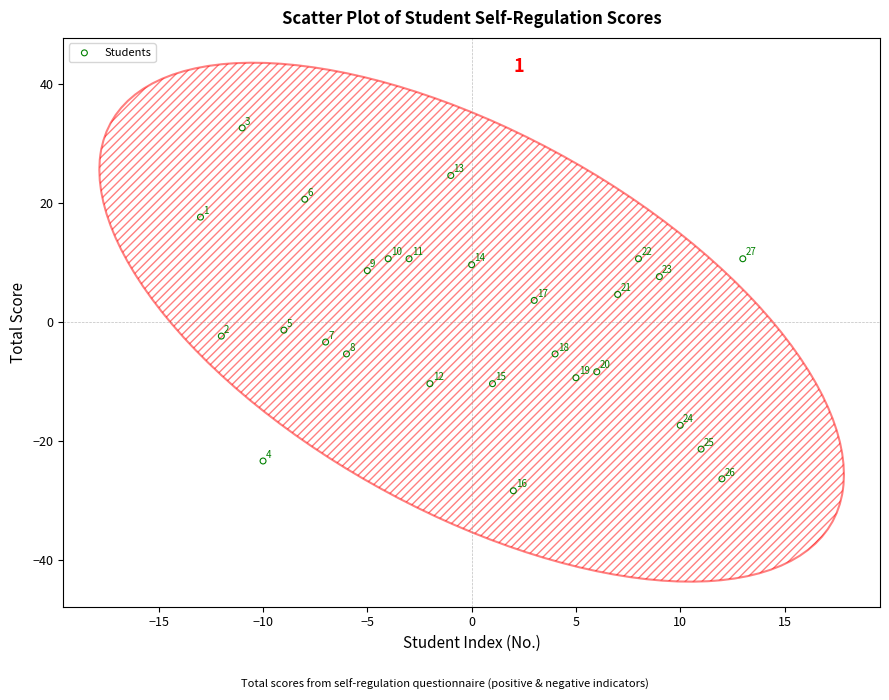

What Y value in the scatter plot is closest to 2?

3.7